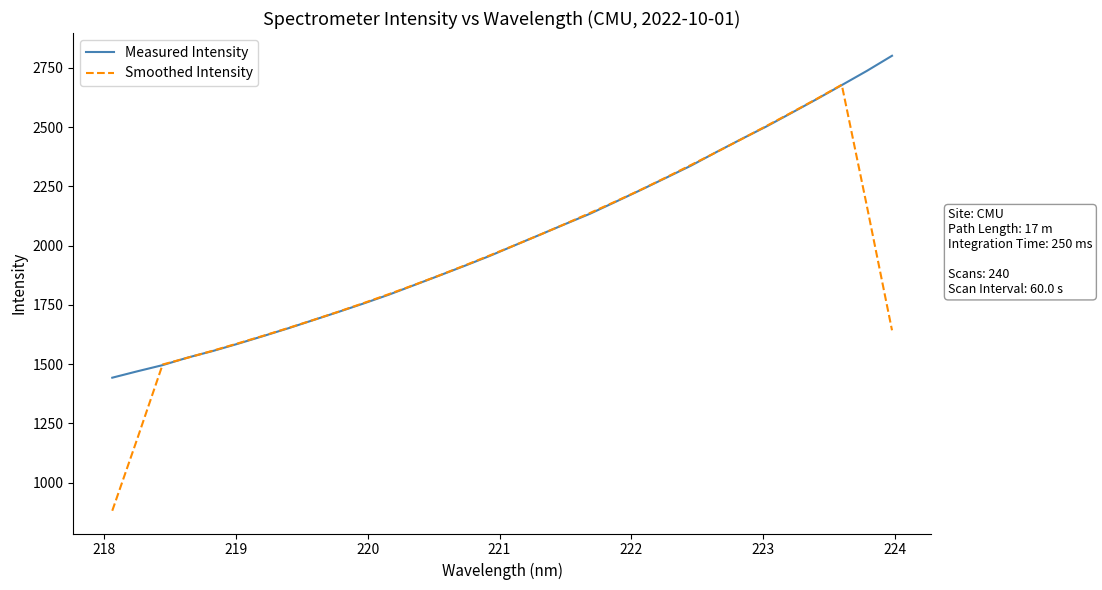

List the series in order of their peak value, highest first.

Measured Intensity, Smoothed Intensity